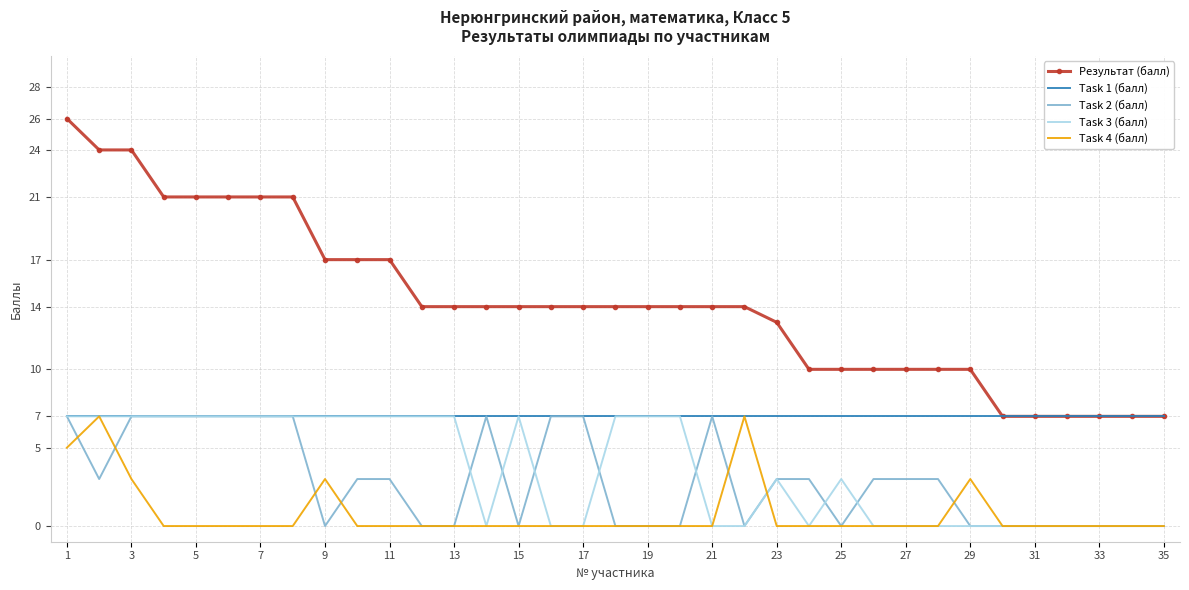

What is the maximum value shown in the chart?

26